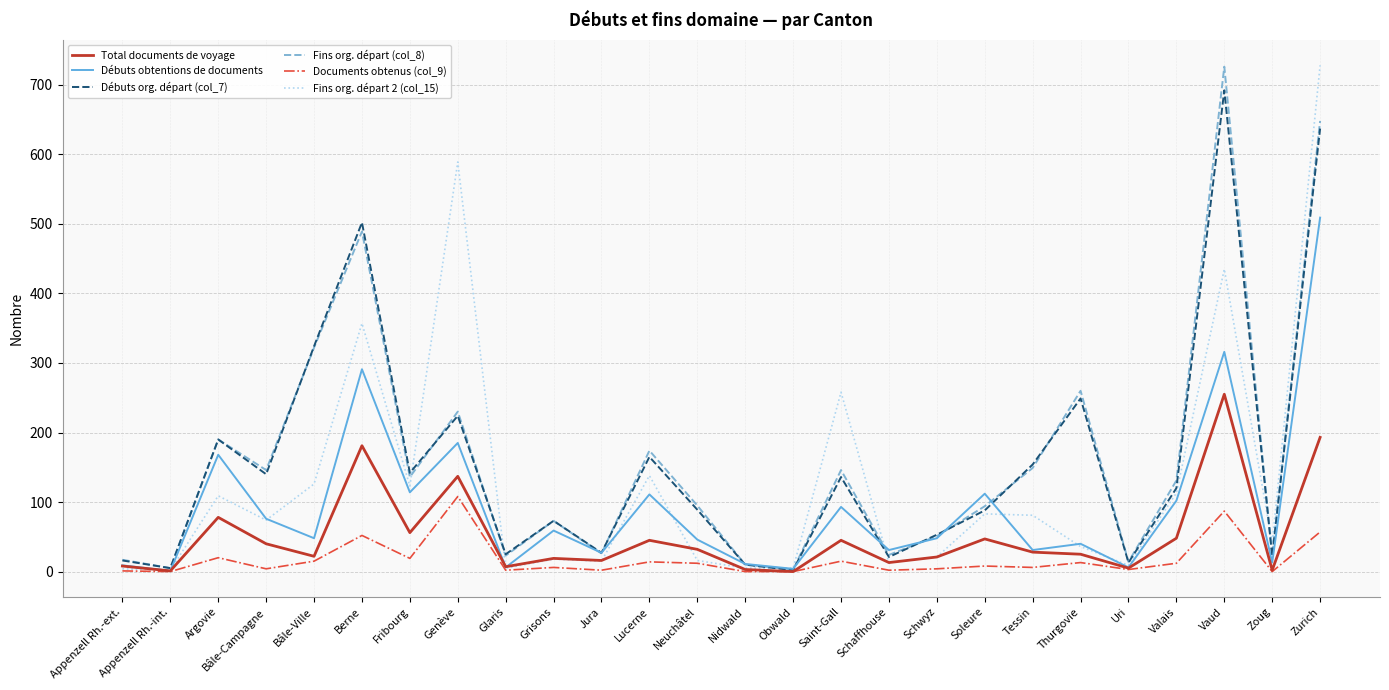

What position from the left is Vaud?

24